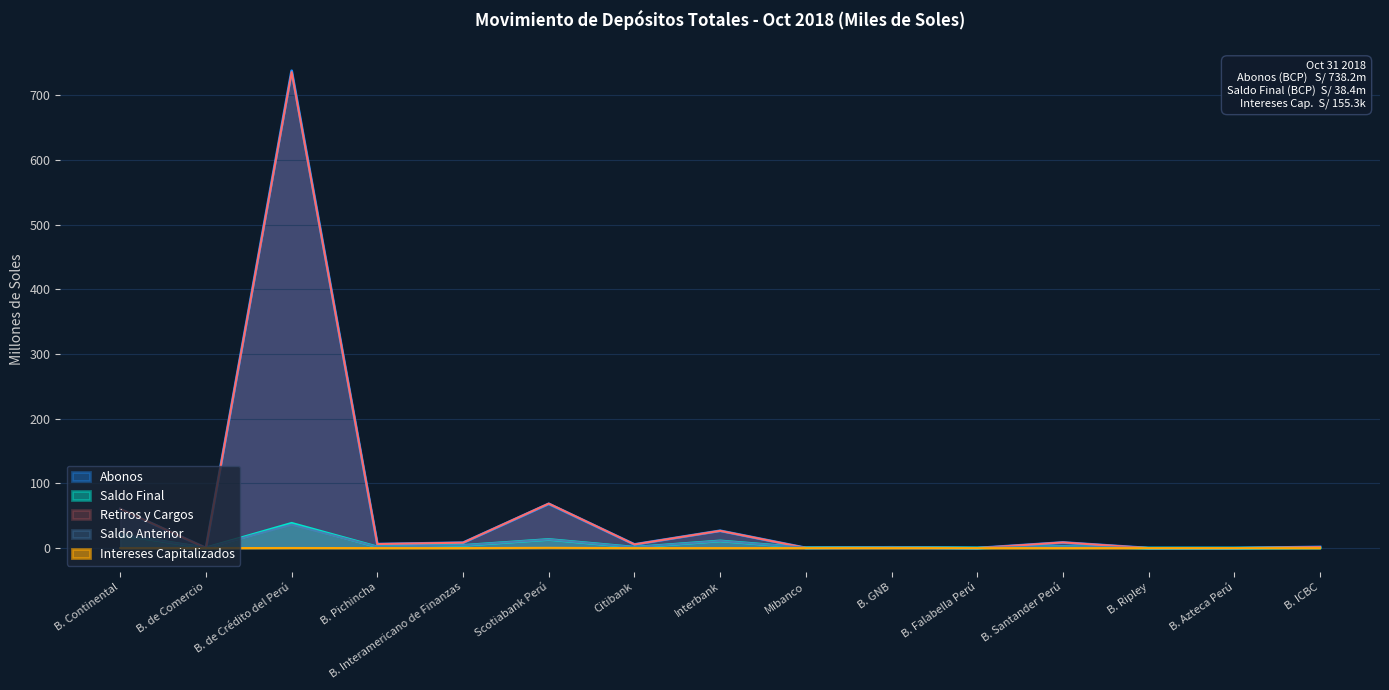

Between B. de Comercio and Mibanco, which is larger?

Mibanco